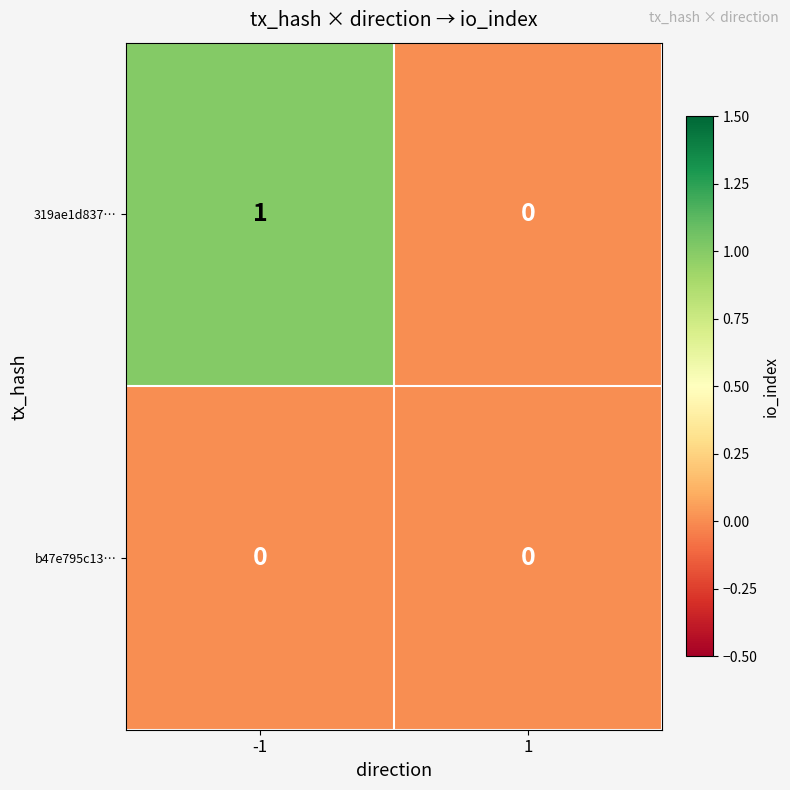

Which series has the largest total across all categories?

319ae1d837…